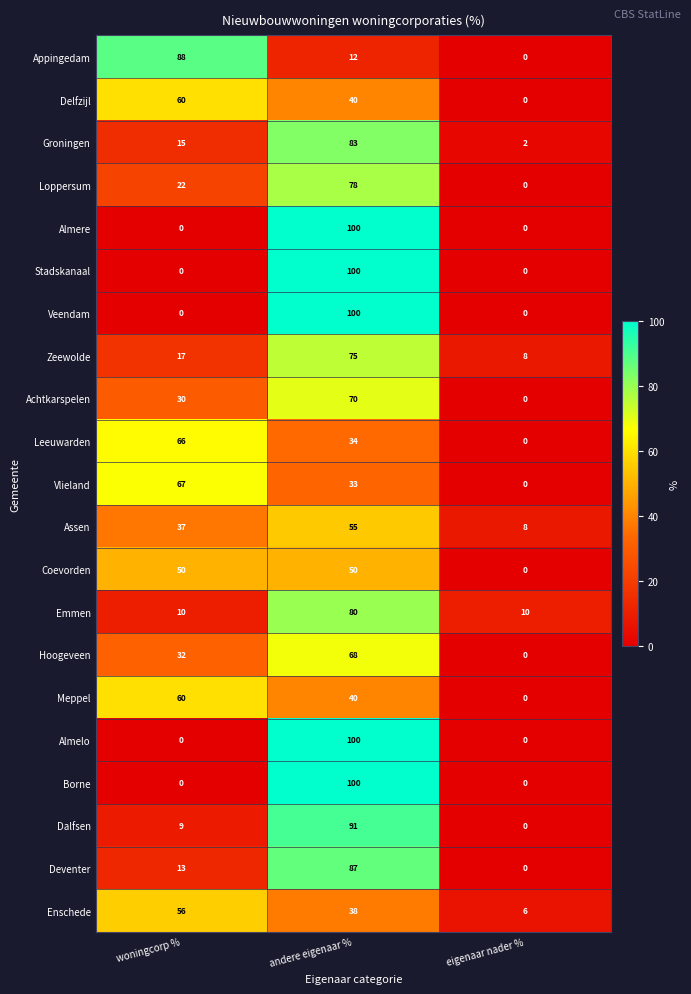

True or false: Enschede has a value of 6 at eigenaar nader %.

True